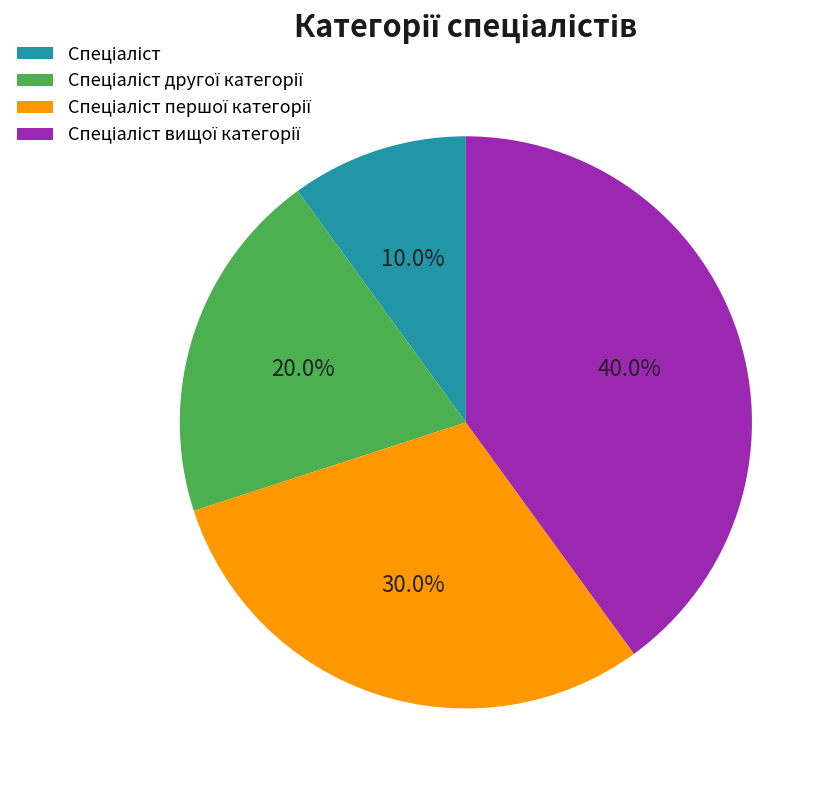

Count the number of slices in the pie.

4